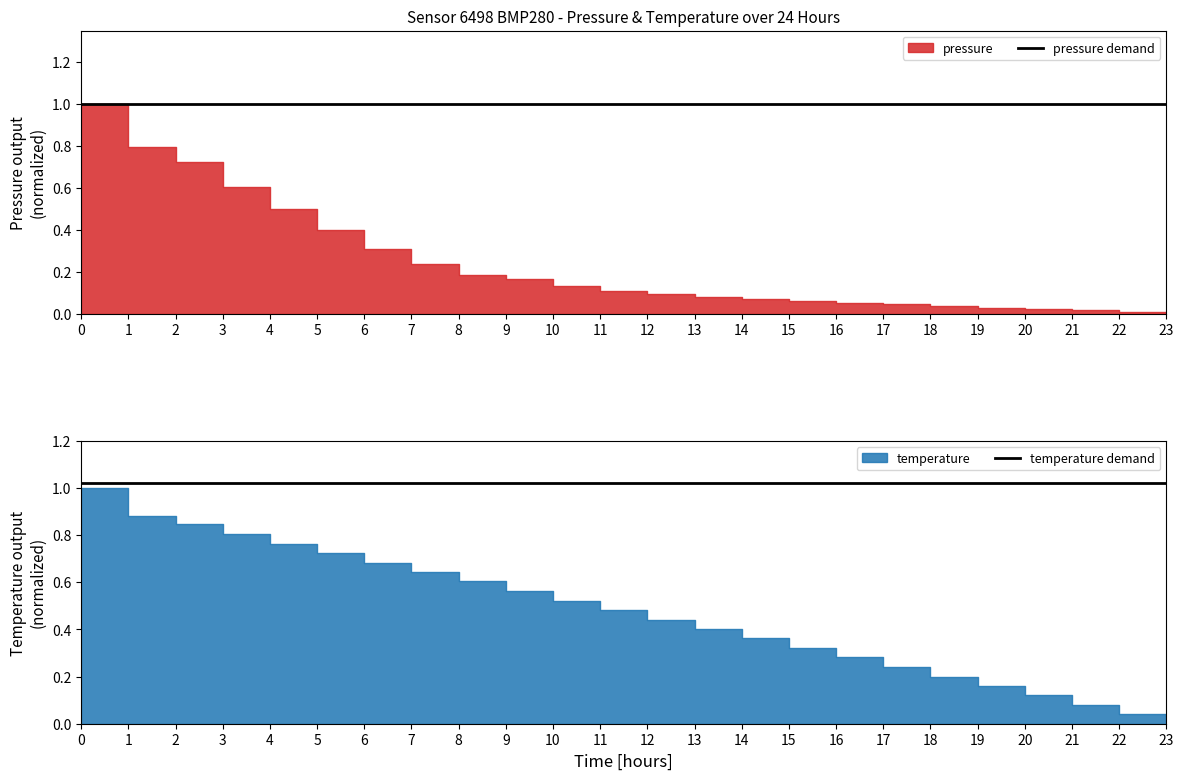

True or false: pressure demand has more than 1 interior local peaks.

False